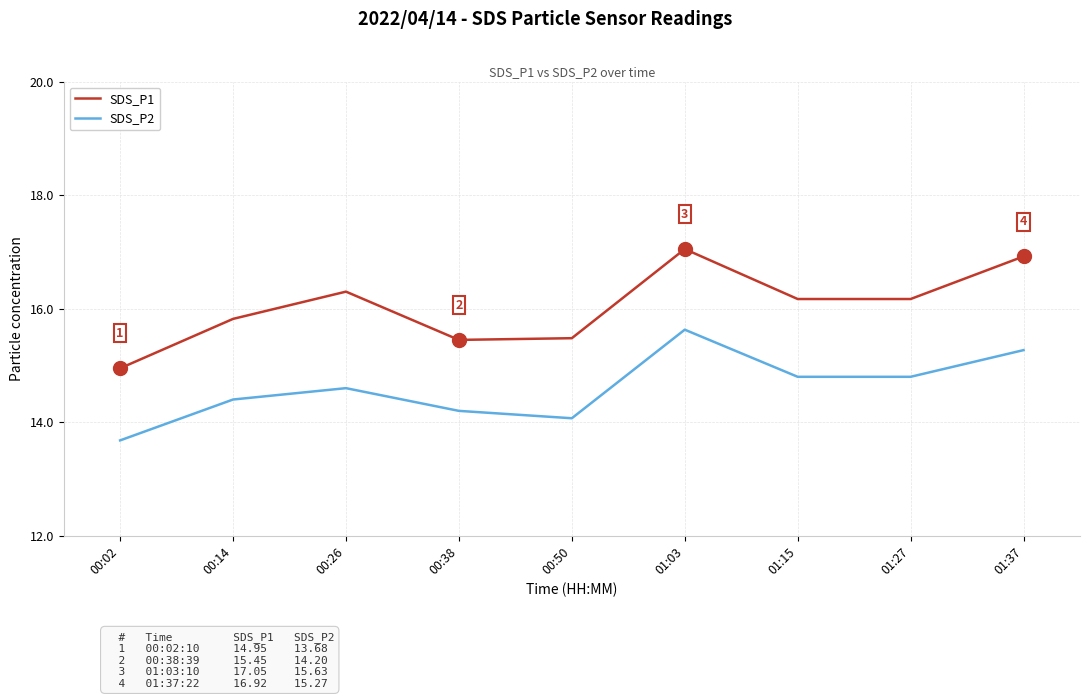

Does the chart display data point markers on the line(s)?

No